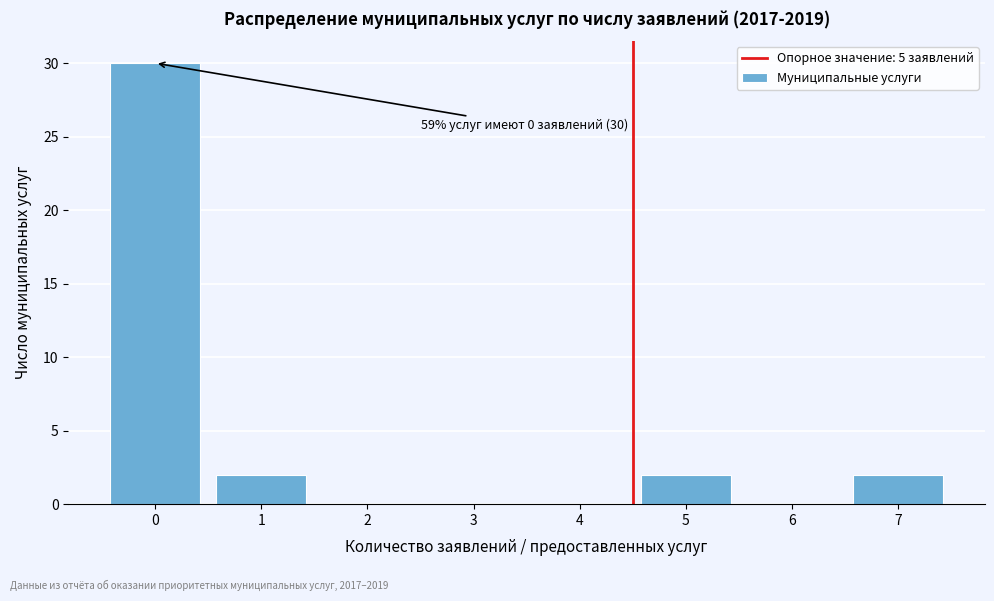

Reading left to right, transcribe all the data shown in this chart.

0=30	1=2	2=0	3=0	4=0	5=2	6=0	7=2